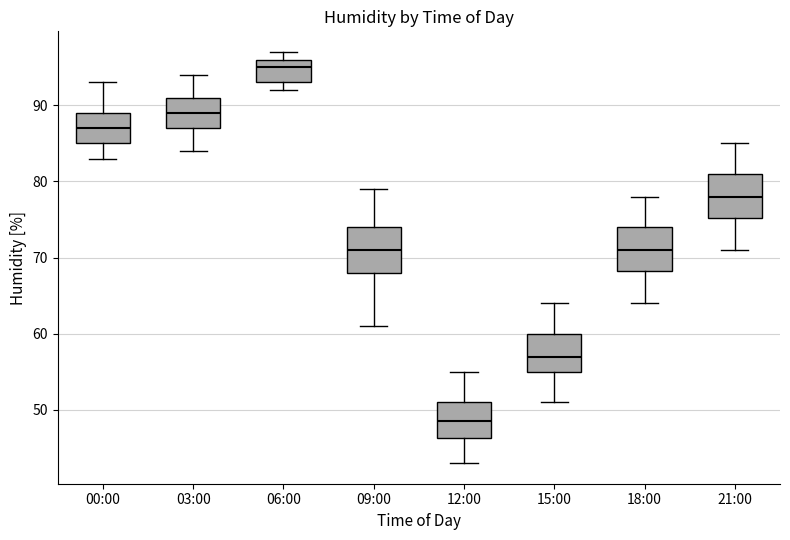

Where does the median line of the box for 06:00 sit on the y-axis? The values are not printed on the chart, so give them approximately, as read against the axis.

95